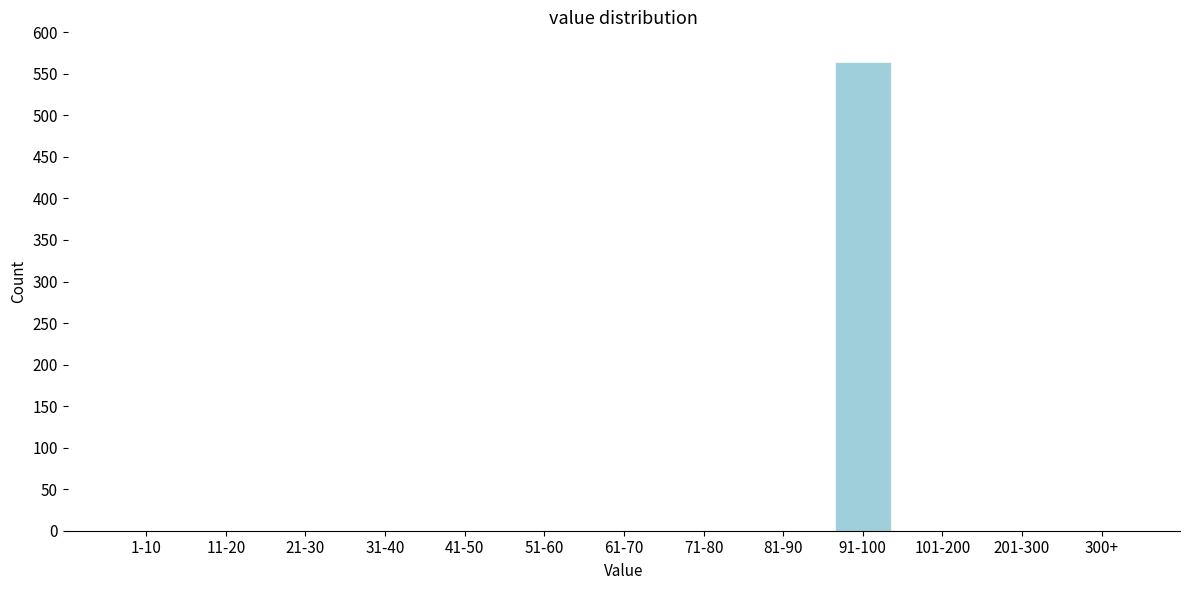

Reading left to right, transcribe all the data shown in this chart.

1-10=0	11-20=0	21-30=0	31-40=0	41-50=0	51-60=0	61-70=0	71-80=0	81-90=0	91-100=564	101-200=0	201-300=0	300+=0